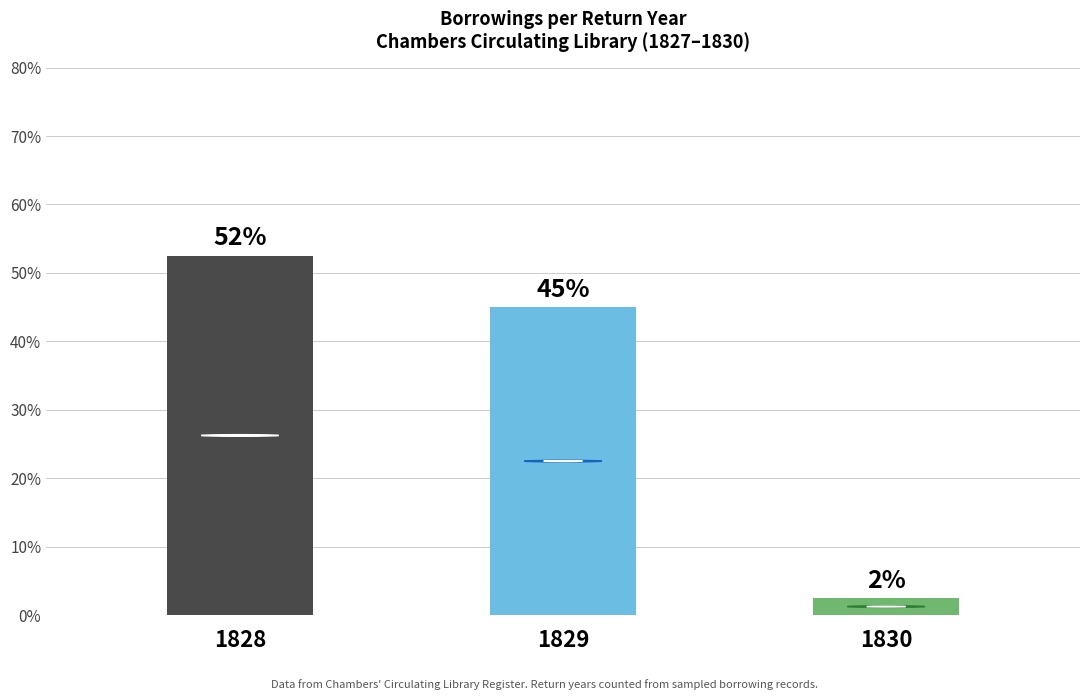

Where does the data first go above 45?

1828